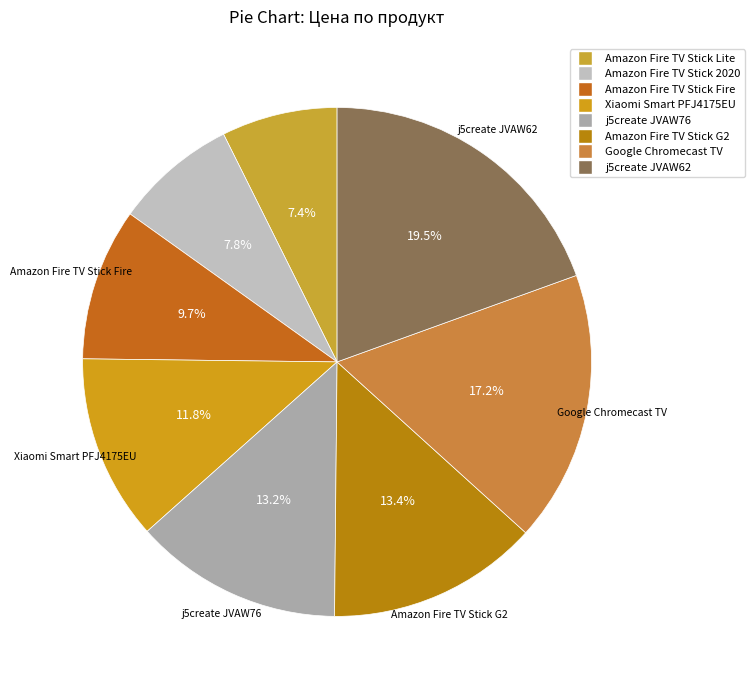

Combined, do Xiaomi Smart PFJ4175EU and Amazon Fire TV Stick Fire account for over 50%?

No